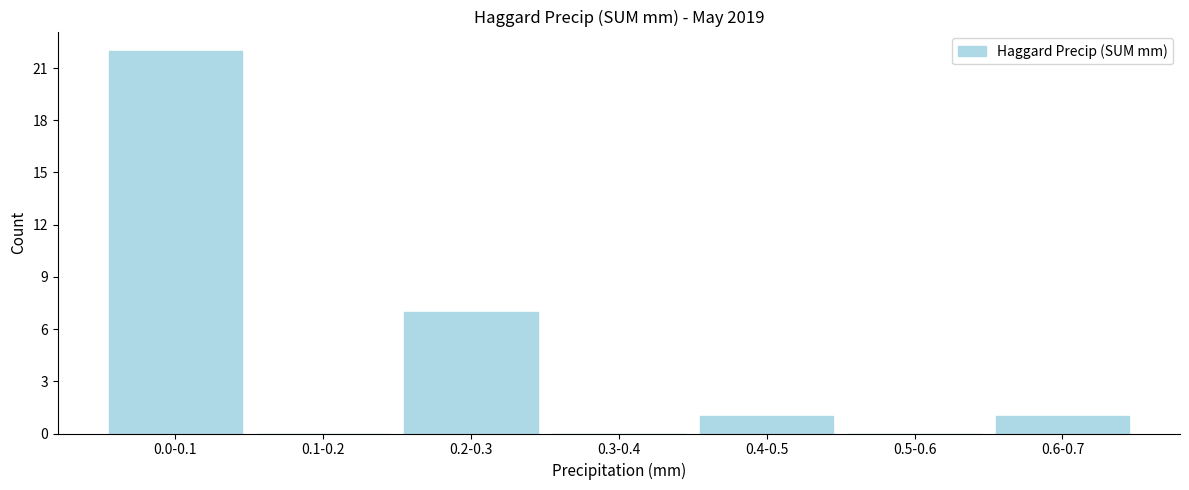

Reading left to right, what are all the values shown in this chart?

0.0-0.1=22	0.1-0.2=0	0.2-0.3=7	0.3-0.4=0	0.4-0.5=1	0.5-0.6=0	0.6-0.7=1